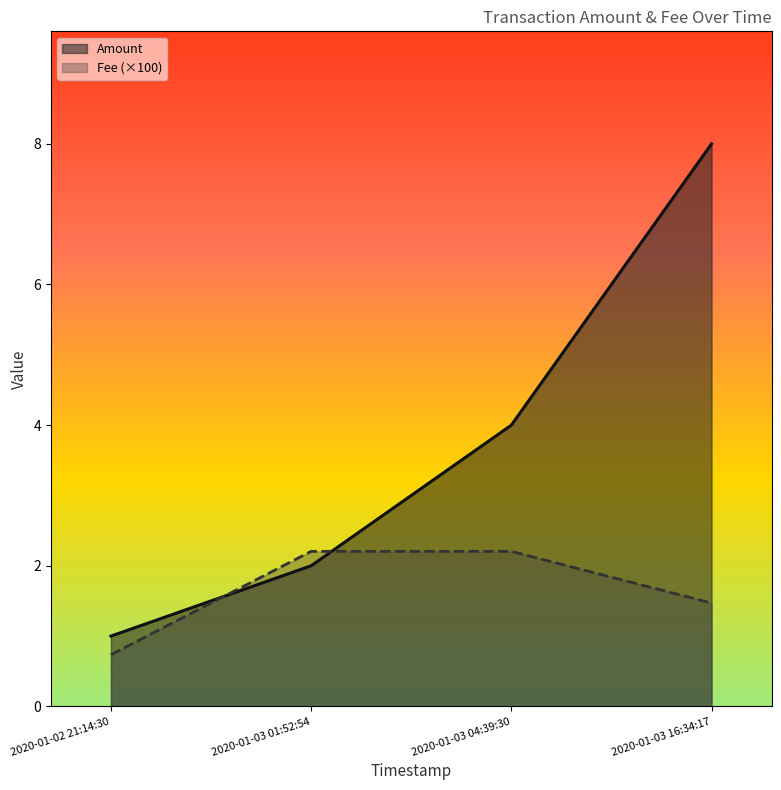

What position from the left is 2020-01-03 01:52:54?

2